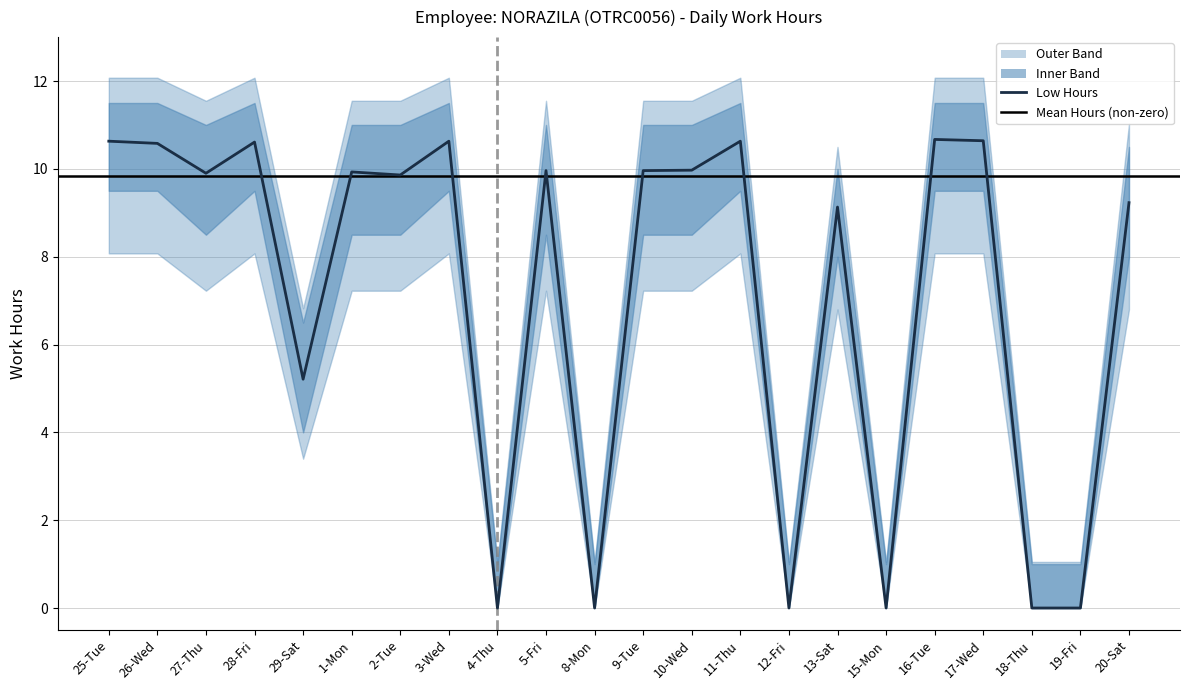

Is the value of Lower Band at 15-Mon greater than the value of Low Hours at 9-Tue?

No